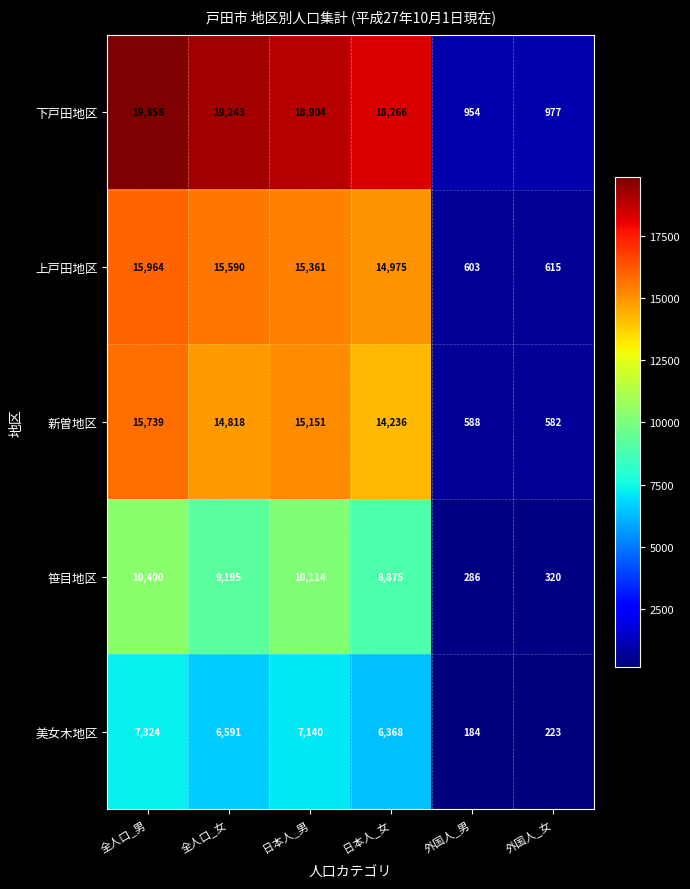

True or false: 新曽地区 has a value of 14818 at 全人口_女.

True